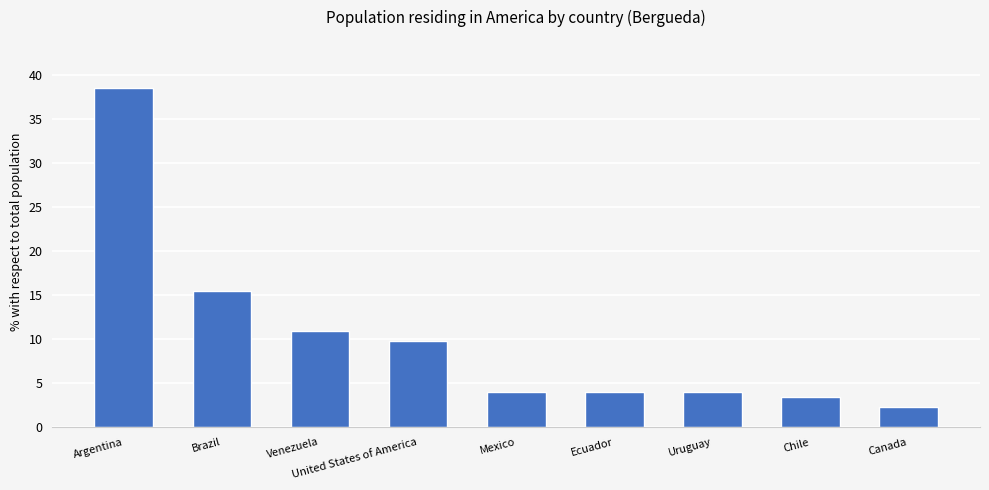

At which category does the chart reach its minimum across all series?

Canada